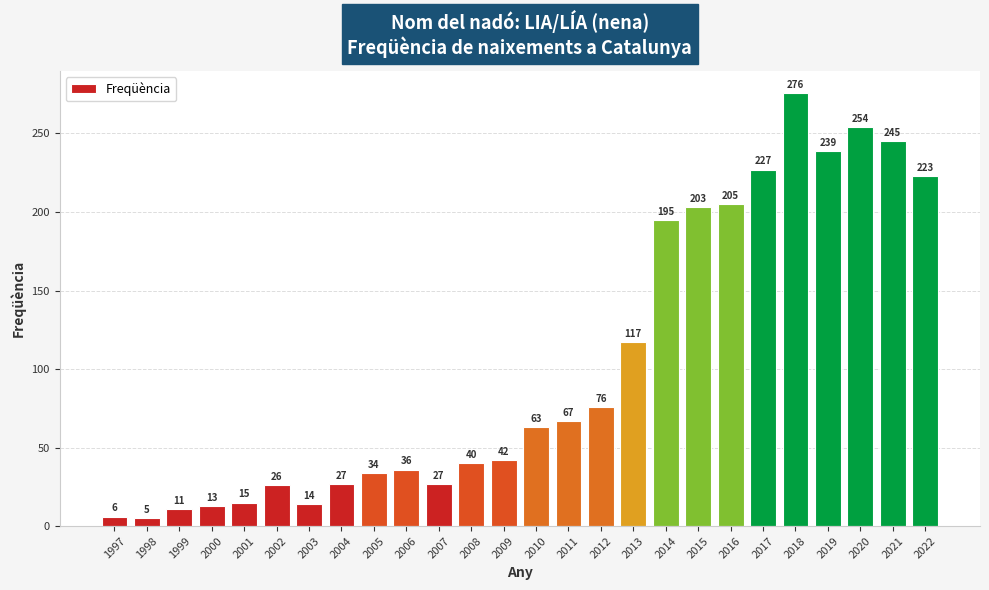

Are the bars horizontal?

No